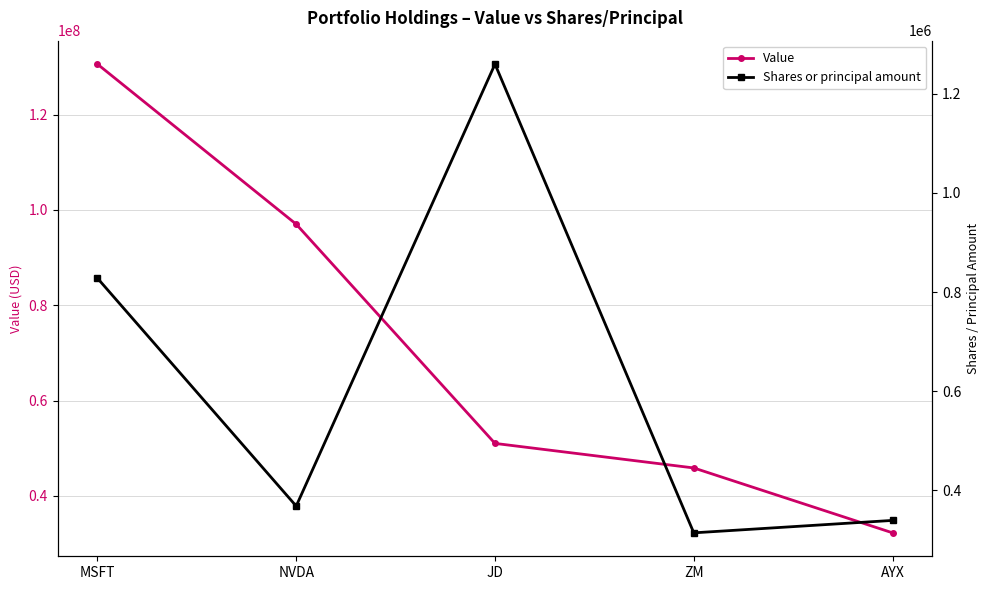

What is the sum of all Shares or principal amount values?

3109100